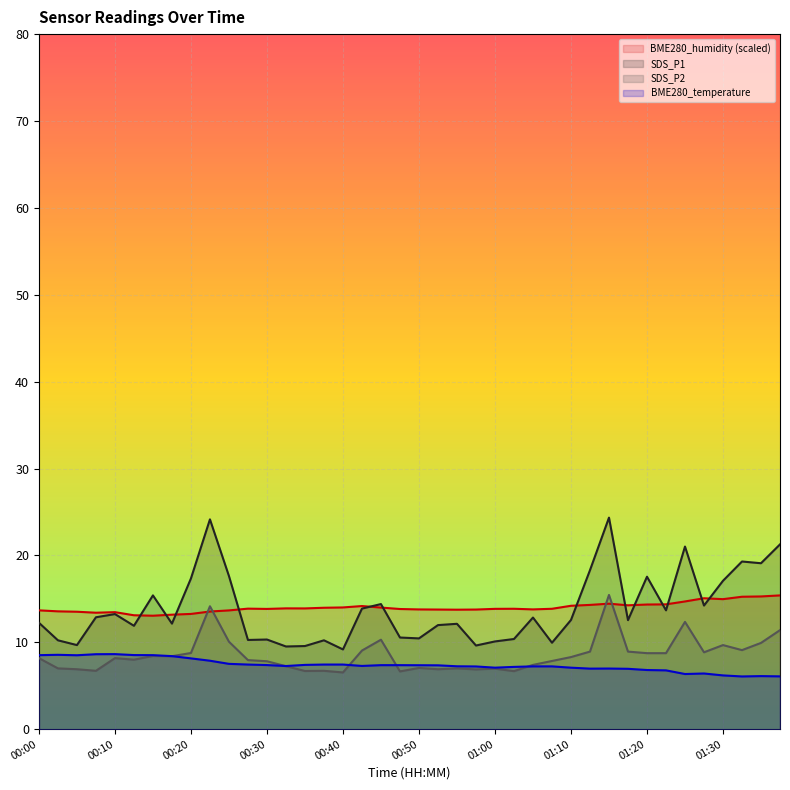

Reading right to left, what are all the values shown in this chart?

SDS_P1: 01:37=21.3	01:35=19.1	01:32=19.3	01:30=17.1	01:27=14.2	01:25=21.0	01:22=13.7	01:20=17.6	01:17=12.6	01:15=24.4	01:12=18.3	01:10=12.6	01:07=9.9	01:05=12.8	01:02=10.4	01:00=10.1	00:57=9.6	00:55=12.1	00:52=12.0	00:50=10.4	00:47=10.6	00:45=14.4	00:43=13.9	00:40=9.2	00:38=10.2	00:35=9.6	00:33=9.5	00:30=10.3	00:28=10.3	00:25=17.6	00:23=24.1	00:20=17.4	00:18=12.2	00:15=15.4	00:13=11.9	00:10=13.2	00:08=12.9	00:05=9.7	00:03=10.2	00:00=12.2
SDS_P2: 01:37=11.4	01:35=9.9	01:32=9.1	01:30=9.7	01:27=8.8	01:25=12.3	01:22=8.8	01:20=8.8	01:17=8.9	01:15=15.4	01:12=8.9	01:10=8.3	01:07=7.8	01:05=7.4	01:02=6.7	01:00=7.0	00:57=6.9	00:55=7.0	00:52=6.9	00:50=7.0	00:47=6.7	00:45=10.3	00:43=9.1	00:40=6.5	00:38=6.7	00:35=6.7	00:33=7.2	00:30=7.8	00:28=8.0	00:25=10.1	00:23=14.2	00:20=8.8	00:18=8.4	00:15=8.4	00:13=8.0	00:10=8.2	00:08=6.7	00:05=6.9	00:03=7.0	00:00=8.2
BME280_temperature: 01:37=6.1	01:35=6.1	01:32=6.1	01:30=6.2	01:27=6.4	01:25=6.3	01:22=6.8	01:20=6.8	01:17=7.0	01:15=7.0	01:12=7.0	01:10=7.1	01:07=7.2	01:05=7.2	01:02=7.2	01:00=7.1	00:57=7.2	00:55=7.2	00:52=7.3	00:50=7.4	00:47=7.4	00:45=7.4	00:43=7.3	00:40=7.4	00:38=7.4	00:35=7.4	00:33=7.3	00:30=7.4	00:28=7.4	00:25=7.5	00:23=7.9	00:20=8.2	00:18=8.4	00:15=8.5	00:13=8.5	00:10=8.6	00:08=8.6	00:05=8.5	00:03=8.6	00:00=8.5
BME280_humidity: 01:37=15.4	01:35=15.3	01:32=15.2	01:30=15.0	01:27=15.1	01:25=14.7	01:22=14.4	01:20=14.3	01:17=14.3	01:15=14.4	01:12=14.3	01:10=14.2	01:07=13.9	01:05=13.8	01:02=13.9	01:00=13.8	00:57=13.8	00:55=13.8	00:52=13.8	00:50=13.8	00:47=13.8	00:45=14.0	00:43=14.2	00:40=14.0	00:38=14.0	00:35=13.9	00:33=13.9	00:30=13.8	00:28=13.9	00:25=13.7	00:23=13.5	00:20=13.3	00:18=13.2	00:15=13.1	00:13=13.1	00:10=13.5	00:08=13.4	00:05=13.5	00:03=13.6	00:00=13.7